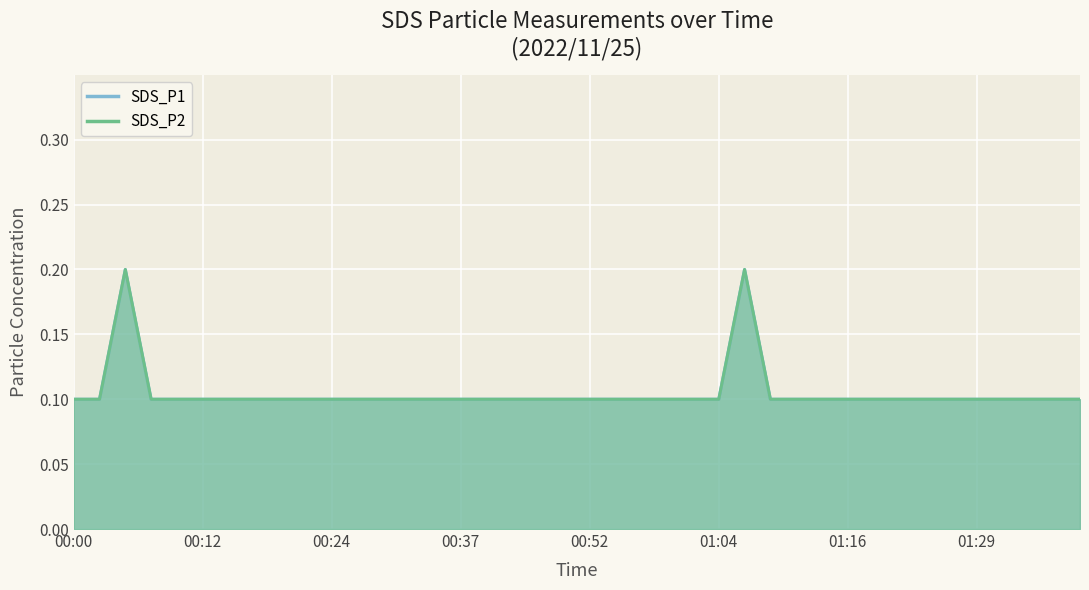

True or false: SDS_P2 has more than 0 interior local peaks.

True